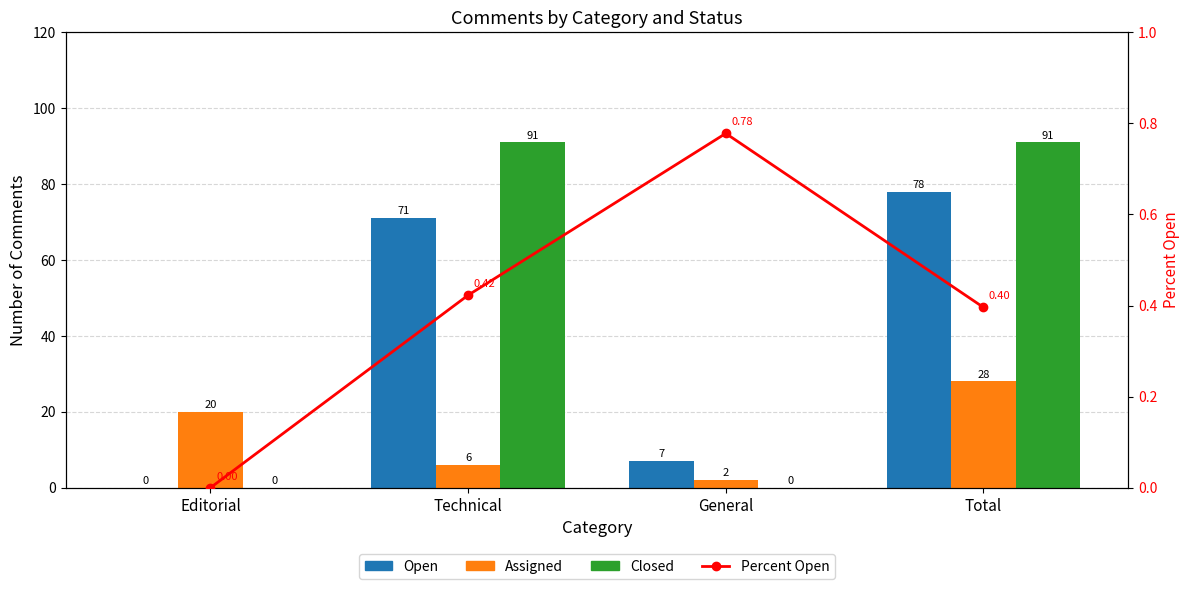

What is the label of the 2nd bar from the left?

Technical